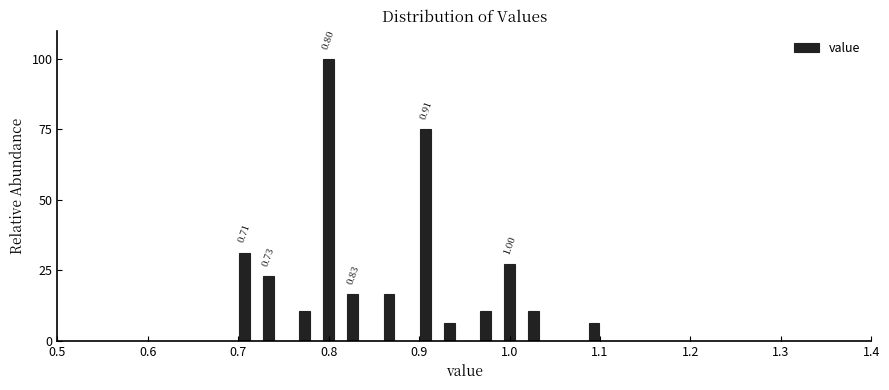

Read against the x-axis, roughly where is the centre of the tallest bar?

0.80